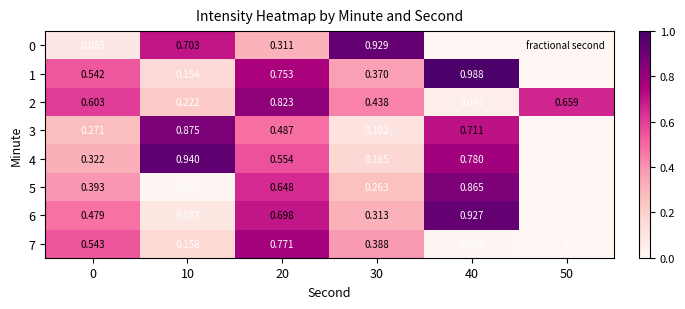

Is the value of 5 at 40 greater than the value of 4 at 40?

Yes